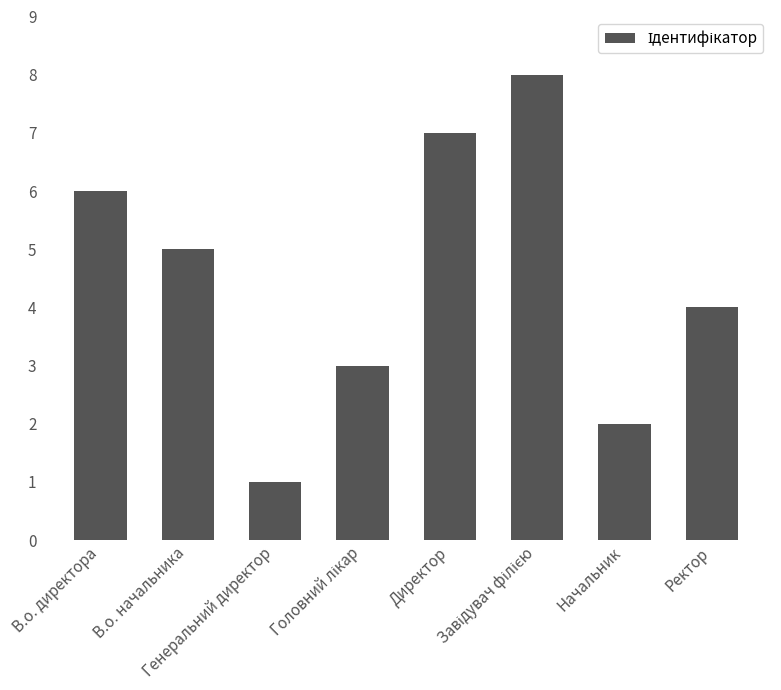

What is the maximum value shown in the chart?

8